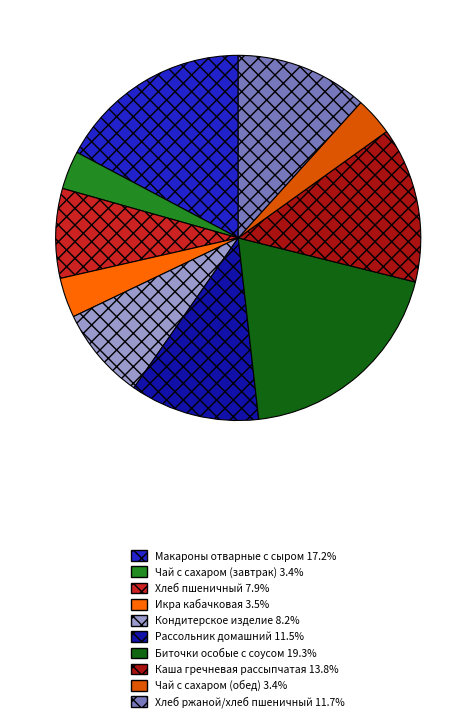

Rank the categories by value from lowest to highest.

Чай с сахаром (завтрак), Чай с сахаром (обед), Икра кабачковая, Хлеб пшеничный, Кондитерское изделие, Рассольник домашний, Хлеб ржаной/хлеб пшеничный, Каша гречневая рассыпчатая, Макароны отварные с сыром, Биточки особые с соусом